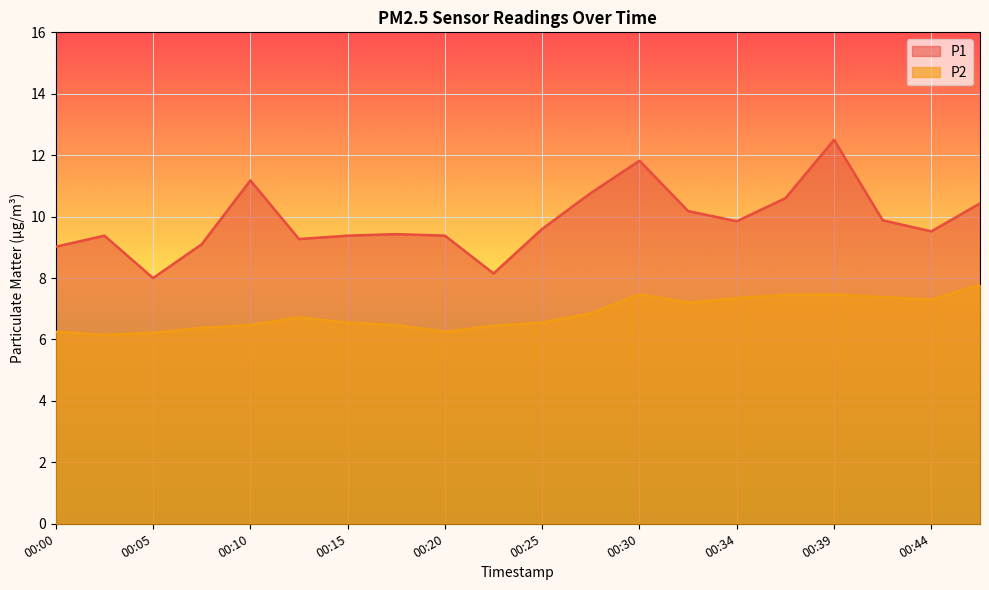

Reading left to right, list all the values displayed in this chart.

P1: 9.0	9.4	8.0	9.1	11.2	9.3	9.4	9.4	9.4	8.2	9.6	10.8	11.8	10.2	9.8	10.6	12.5	9.9	9.5	10.4
P2: 6.2	6.2	6.2	6.4	6.5	6.7	6.5	6.5	6.2	6.5	6.5	6.8	7.5	7.2	7.3	7.5	7.5	7.4	7.3	7.8